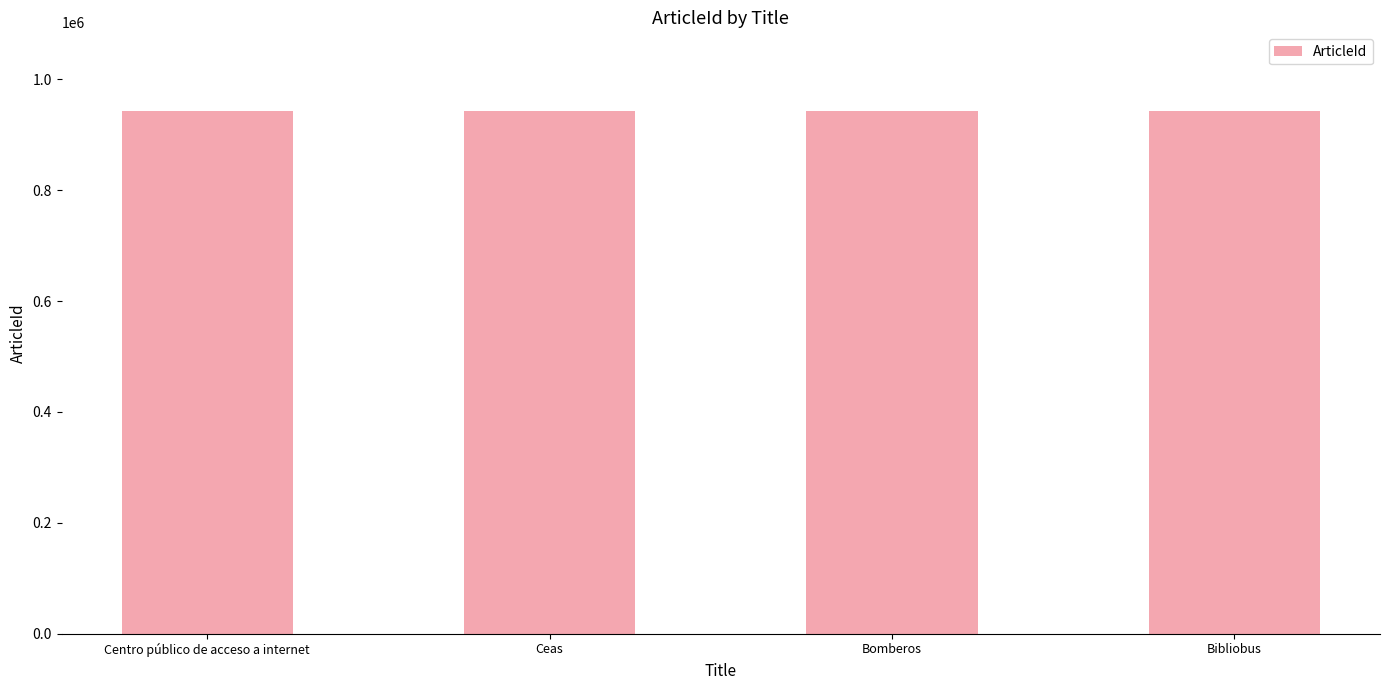

What is the average value?

943198